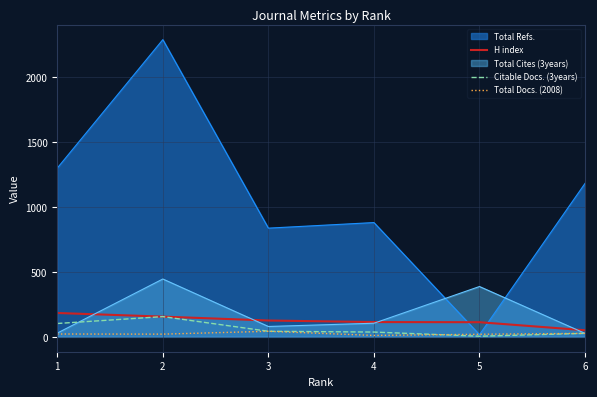

At which label is Citable Docs. (3years) closest to 80?

1